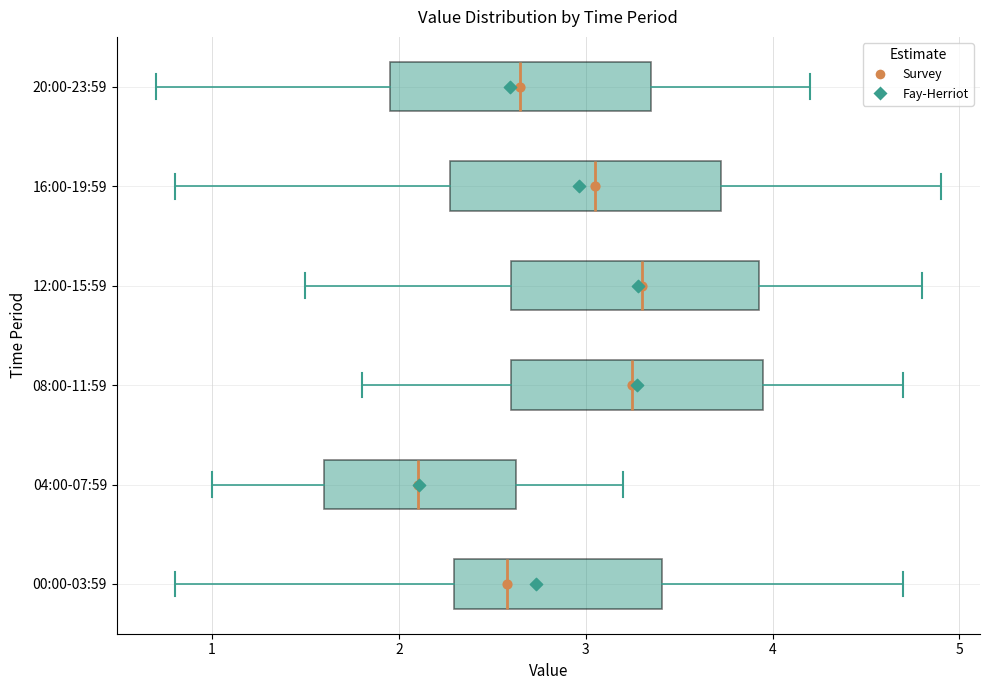

Where does the median line of the box for 04:00-07:59 sit on the x-axis? The values are not printed on the chart, so give them approximately, as read against the axis.

2.1